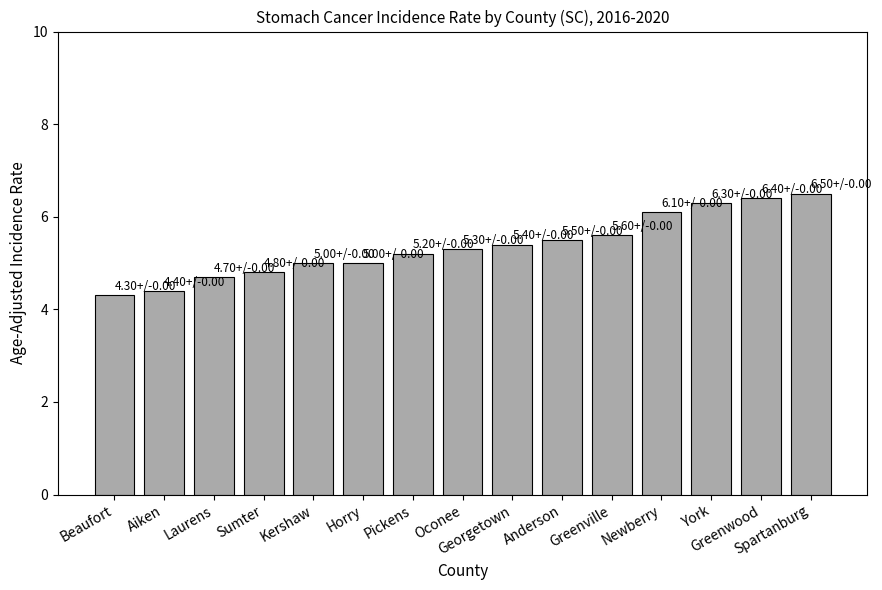

What is the difference between the maximum and minimum values?

2.2